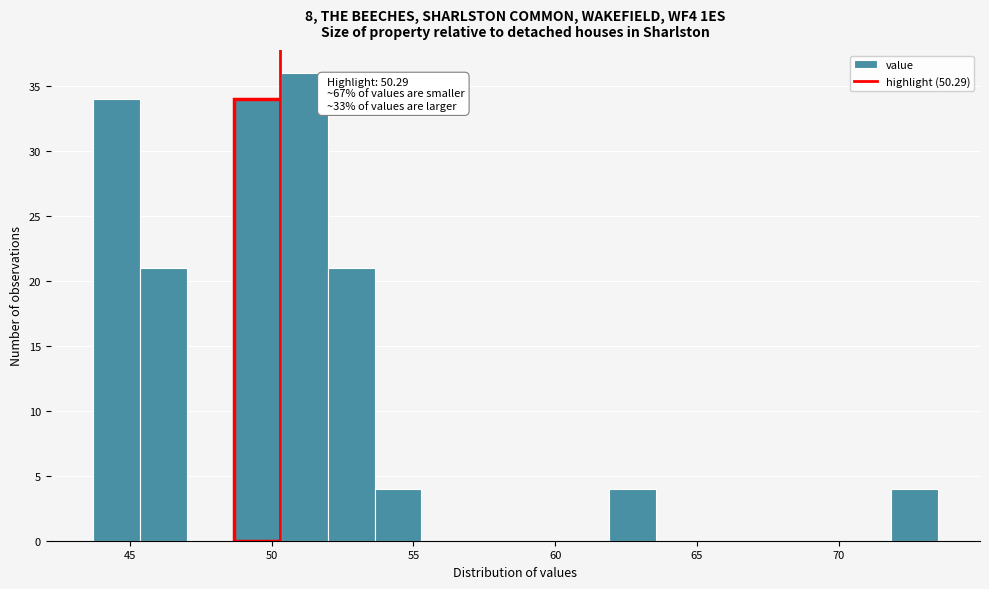

Read against the x-axis, roughly where is the centre of the tallest bar?

51.0